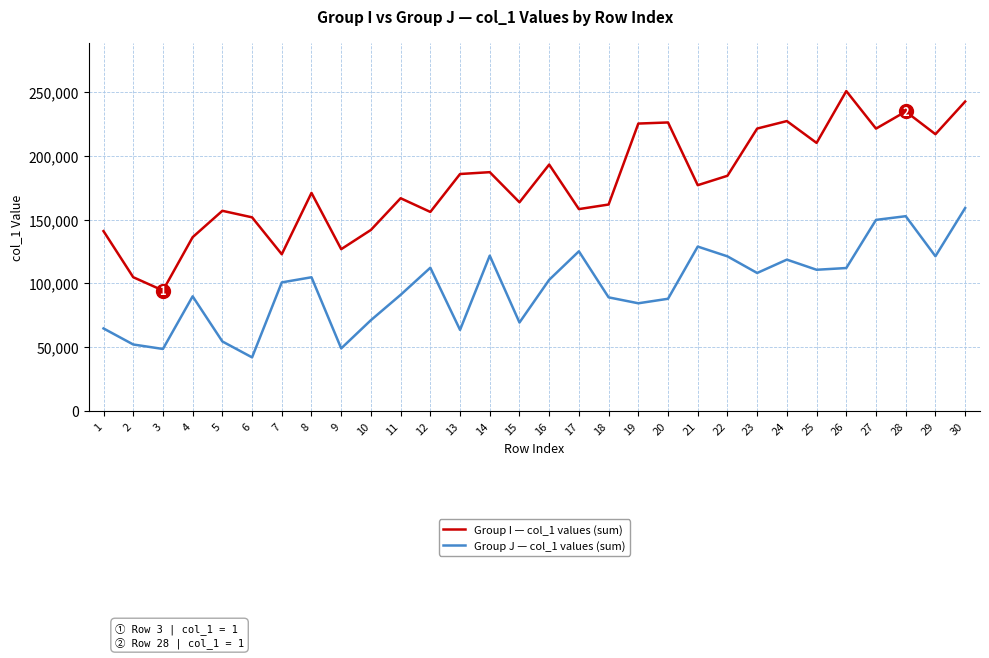

Is it true that Group I — col_1 values (sum) equals 242480 at 30?

True